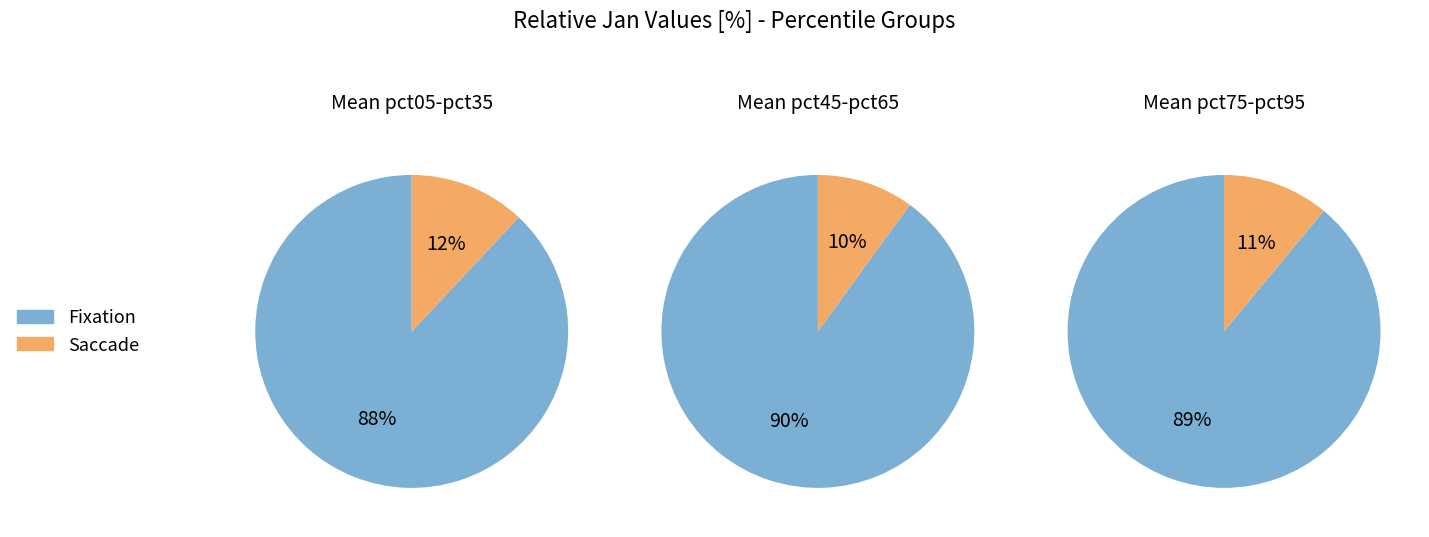

To the nearest percent, what percentage of the pie is pct45?

10%